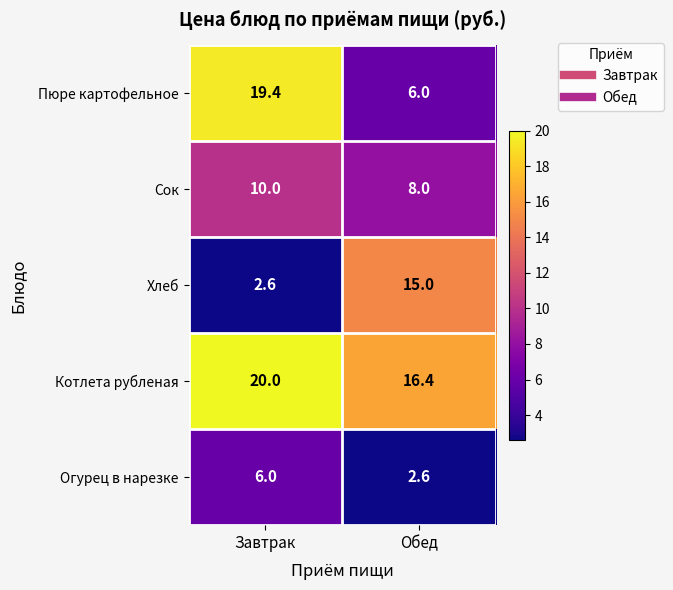

What is the total value across all series at Завтрак?

58.0